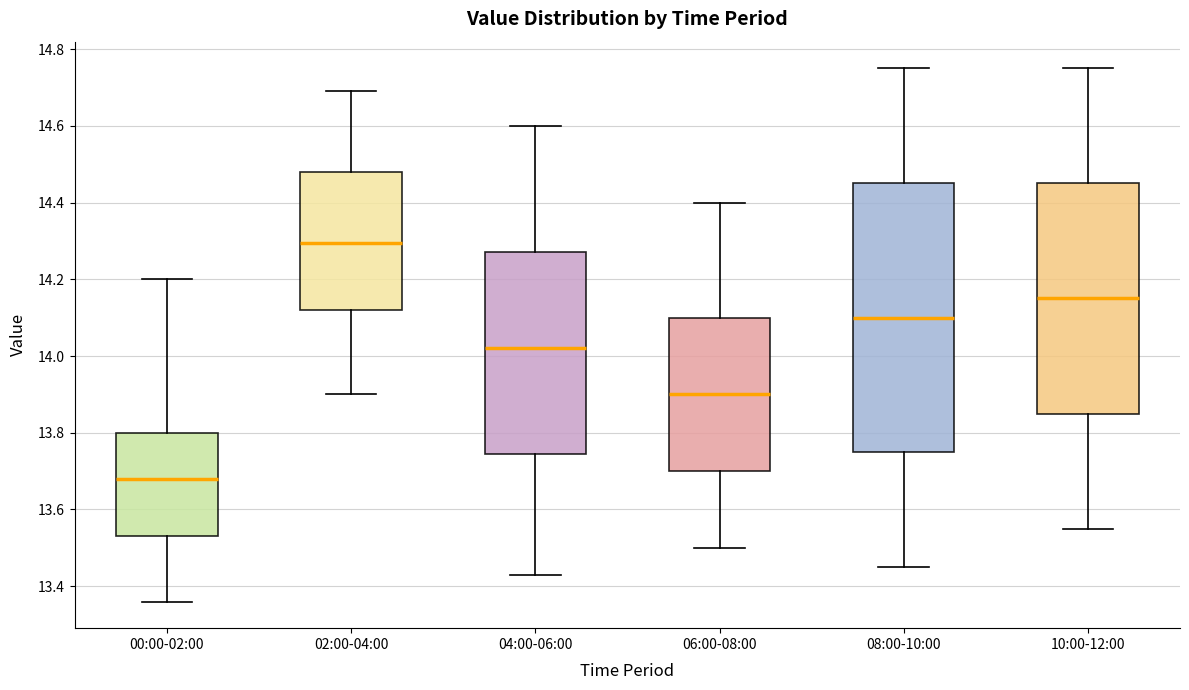

Which box has the lowest median line?

00:00-02:00